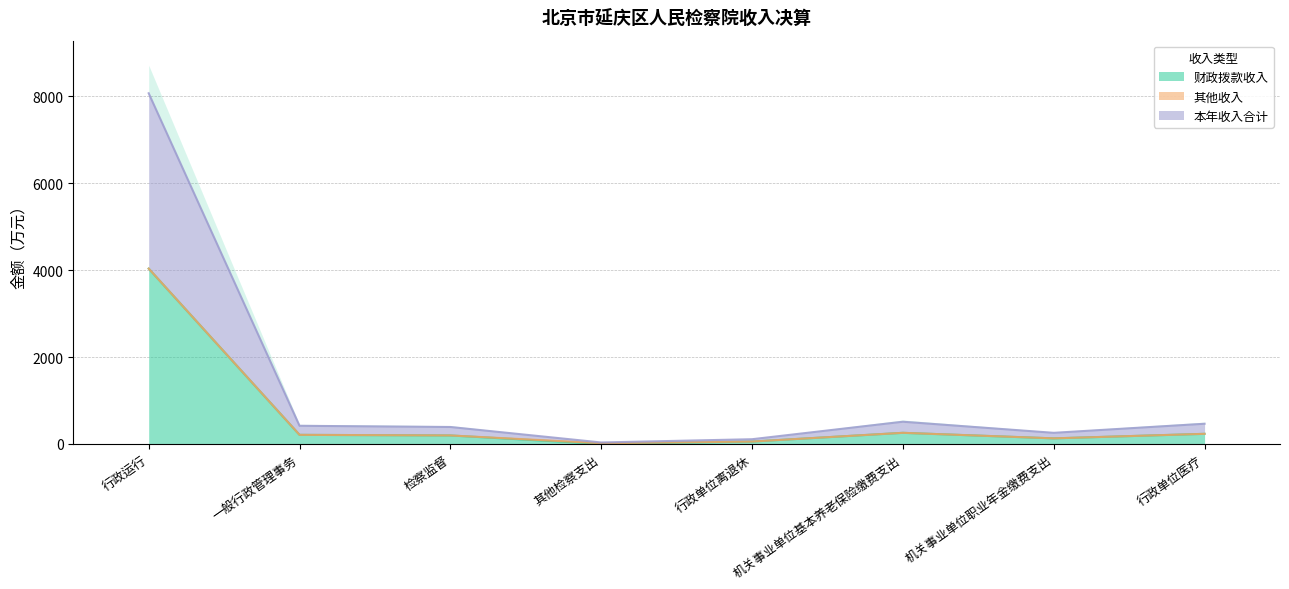

True or false: 财政拨款收入 has a value of 255.2 at 机关事业单位基本养老保险缴费支出.

True